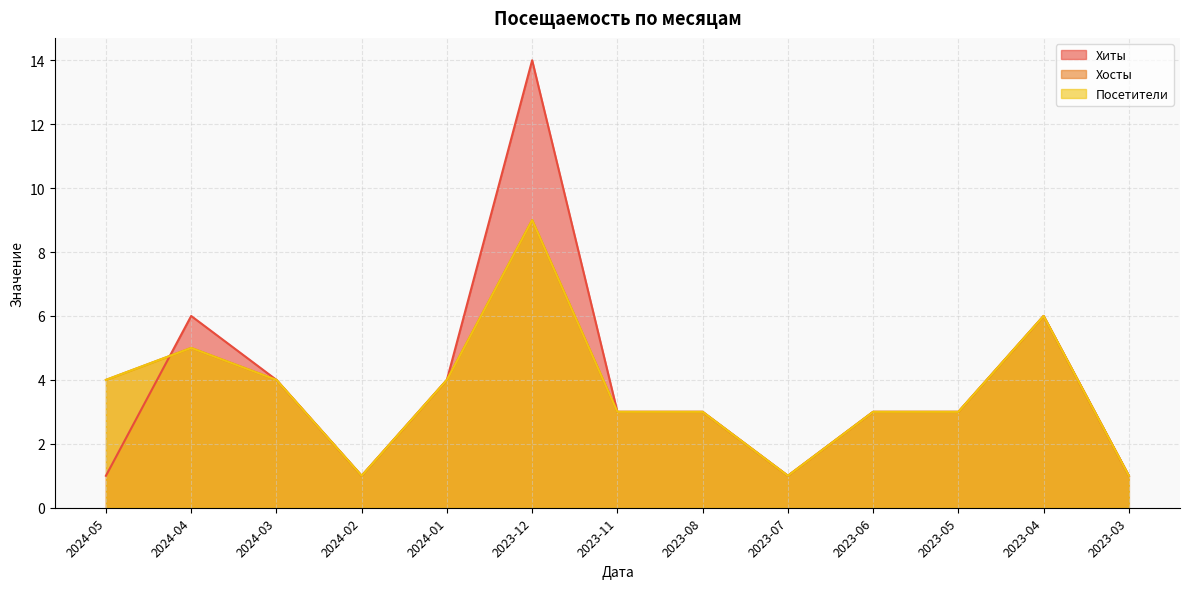

What are all the series names shown in the legend?

Хиты, Хосты, Посетители